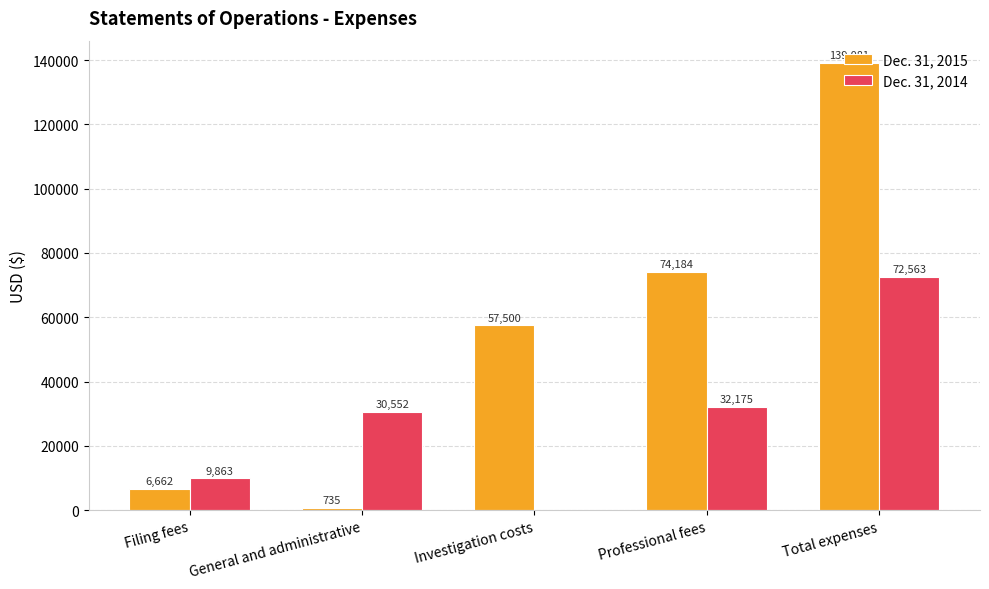

At which label is Dec. 31, 2015 closest to 69908?

Professional fees